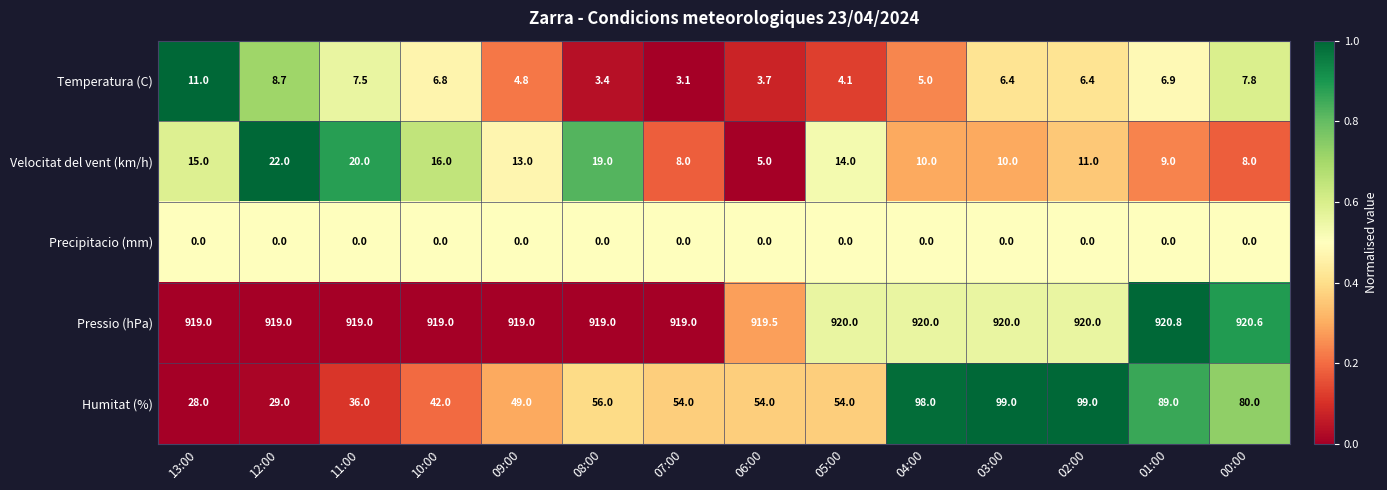

What is the difference between the maximum and minimum values in the Pressio (hPa) series?

1.8